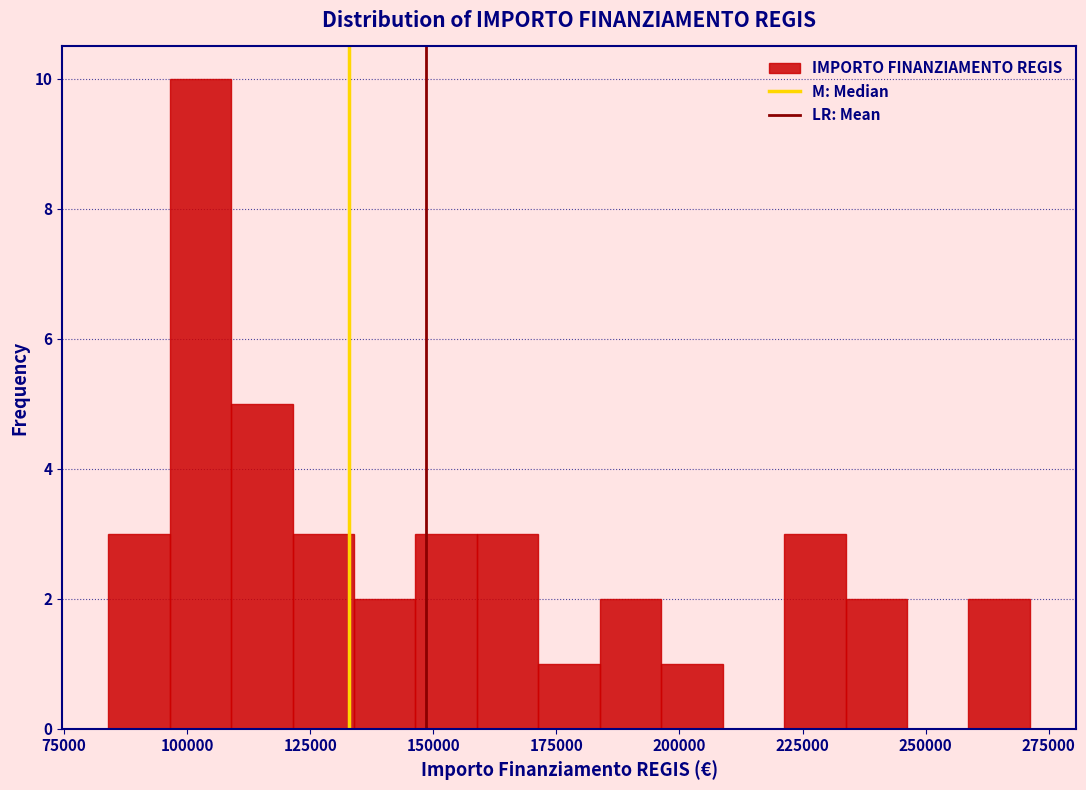

Around what value on the x-axis is the tallest bar? Give the approximate position of its centre, as read against the axis.

105000